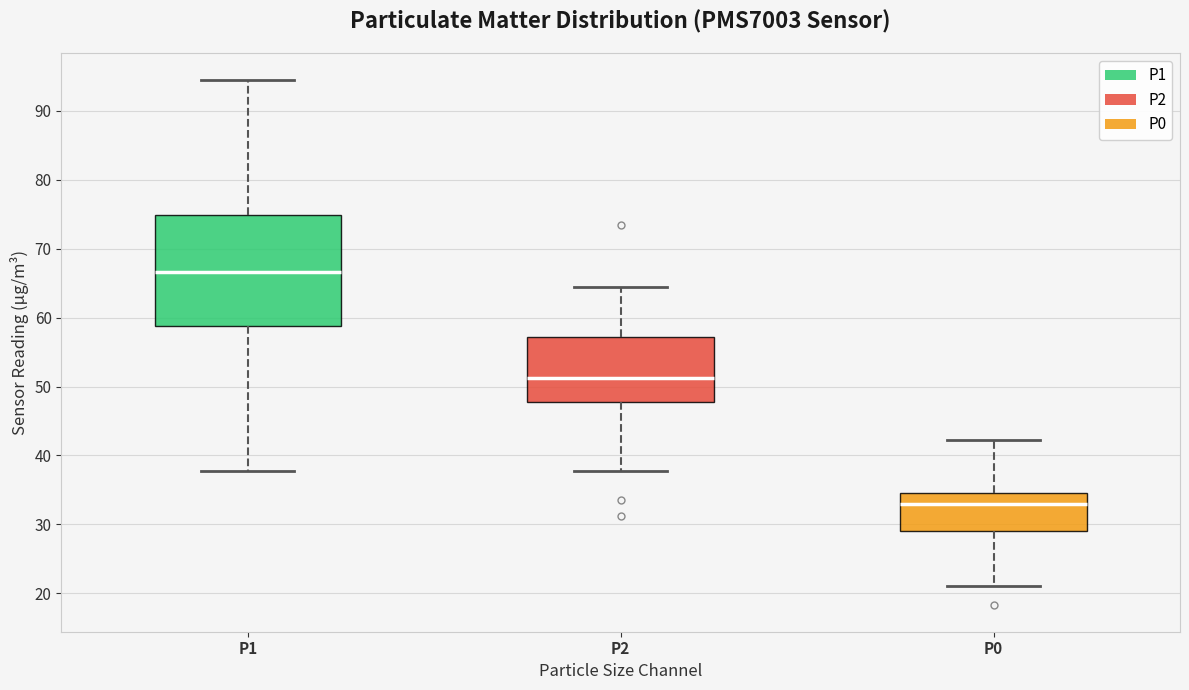

Reading left to right, transcribe this box plot: for each box, give where its median line is, the range the box spans, and where its two whiskers end, as read against the y-axis. The values are not printed on the chart, so give them approximately, as read against the axis.

P1: median 67, box 59 to 75, whiskers 38 to 95
P2: median 51, box 48 to 57, whiskers 38 to 65
P0: median 33, box 29 to 35, whiskers 21 to 42